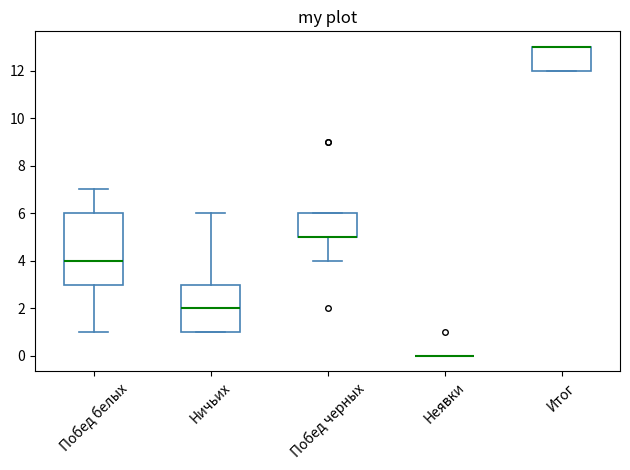

Reading left to right, read every box against the y-axis: the position of its median line, the range the box covers, and the ends of its whiskers. The values are not printed on the chart, so give them approximately, as read against the axis.

Побед белых: median 4, box 3 to 6, whiskers 1 to 7
Ничьих: median 2, box 1 to 3, whiskers 1 to 6
Побед черных: median 5 (drawn on the box's lower edge), box 5 to 6, whiskers 4 to 6
Неявки: box collapsed to a line at 0, whiskers 0 to 0
Итог: median 13 (drawn on the box's upper edge), box 12 to 13, whiskers 12 to 13